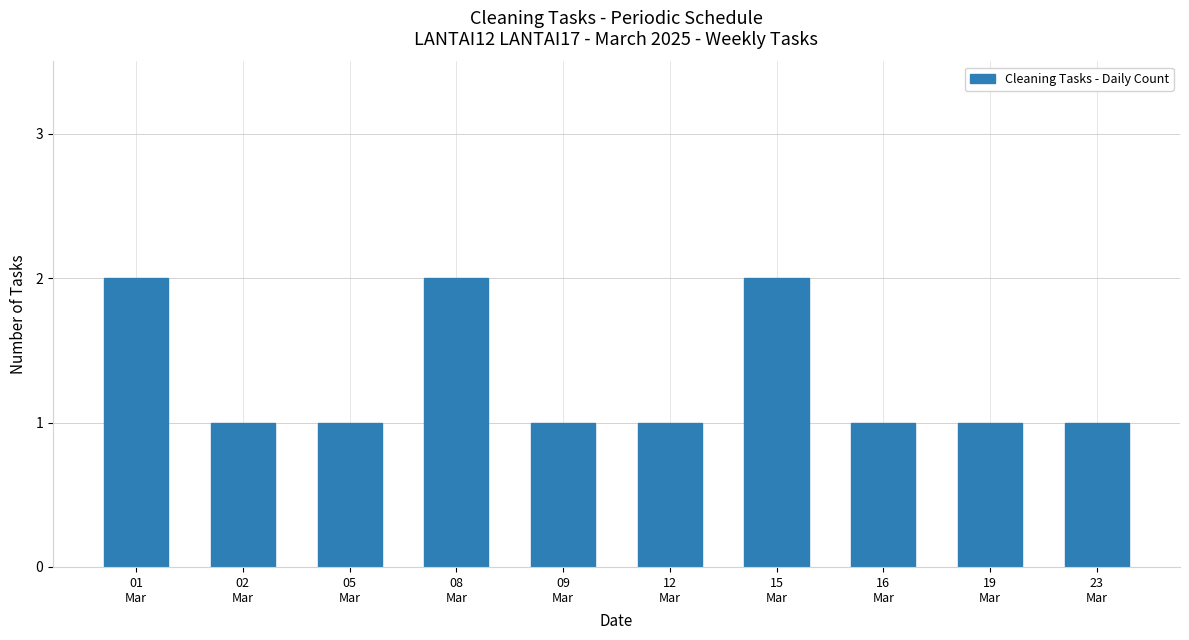

The value at 23
Mar is 2. True or false?

False